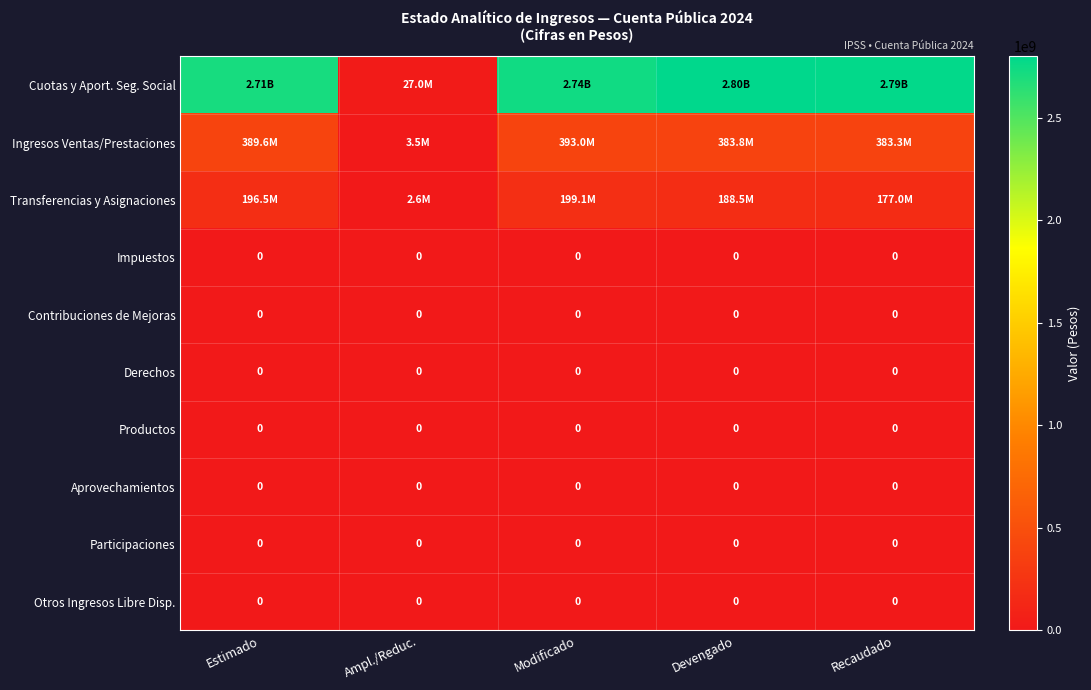

At which category does the chart reach its peak across all series?

Devengado